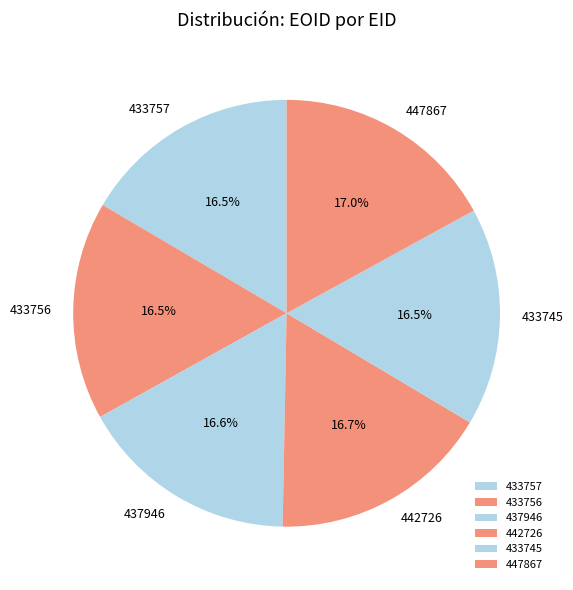

What percentage is NOT represented by 433757?

83.5%